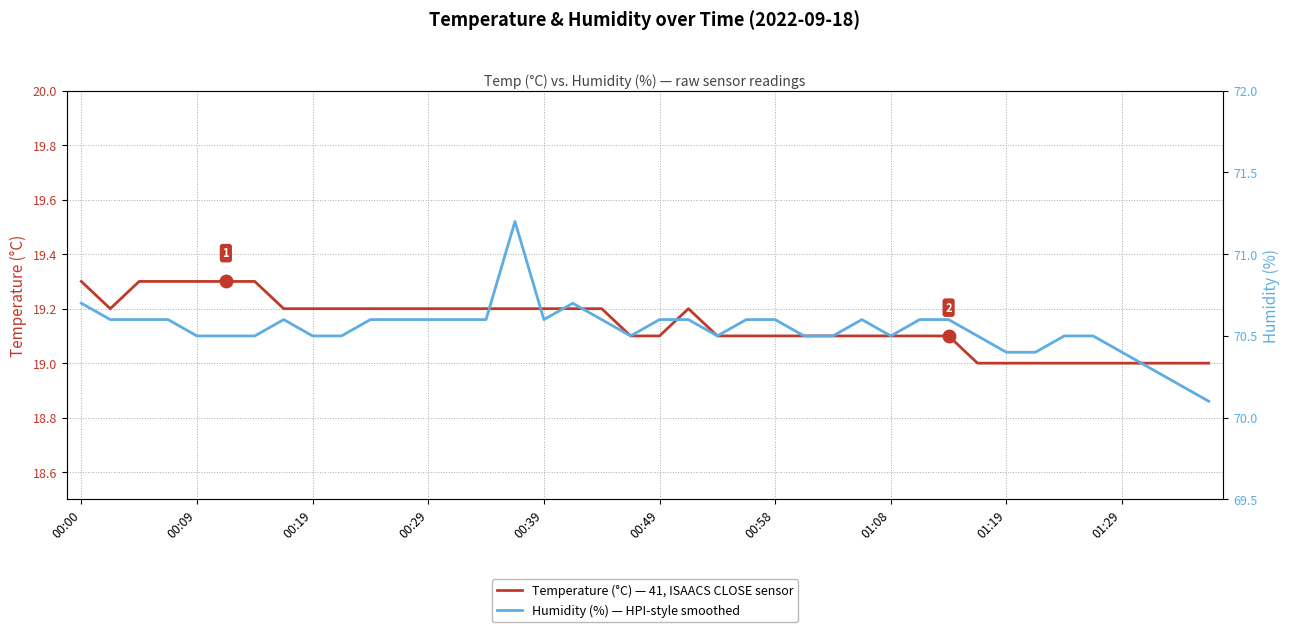

True or false: Humidity (%) — HPI-style smoothed and Temperature (°C) — 41, ISAACS CLOSE sensor cross at least once.

False